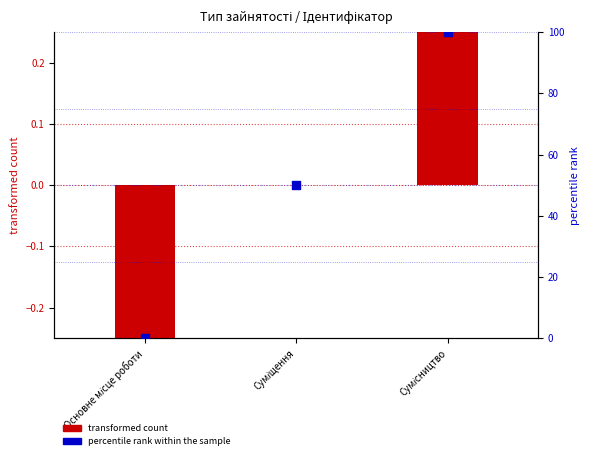

Is the value of transformed count at Суміщення greater than the value of percentile rank within the sample at Основне місце роботи?

No